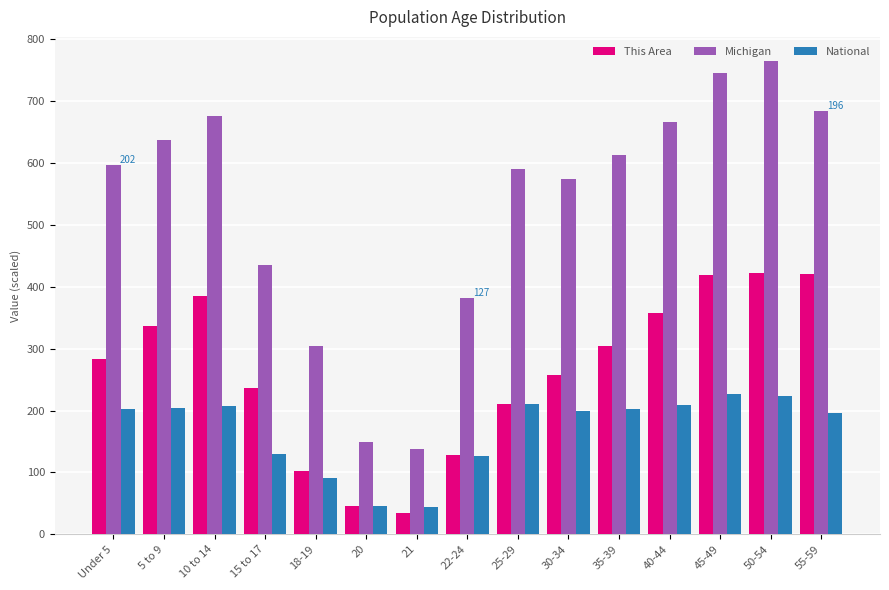

What is the greatest value displayed?

765.5